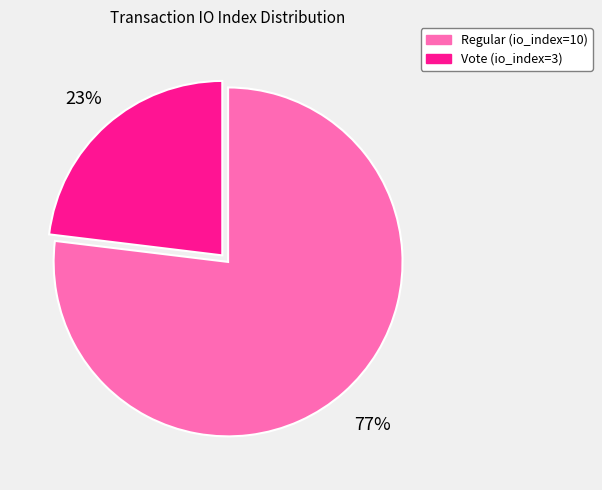

To the nearest percent, what is the difference between the largest and smallest slice percentages?

54%